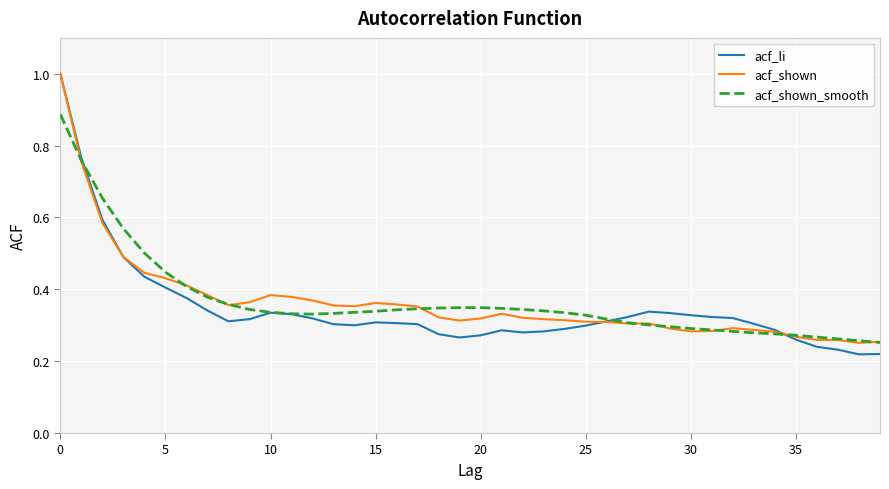

What is the maximum value shown in the chart?

1.0